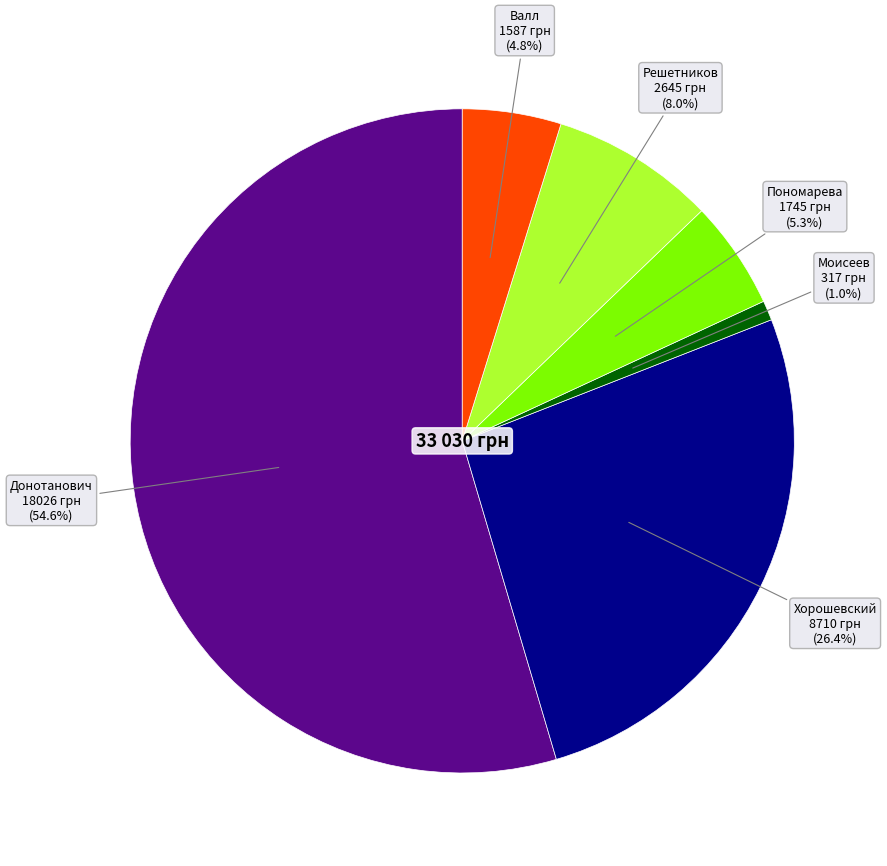

Which slice represents more than half of the pie?

Донотанович